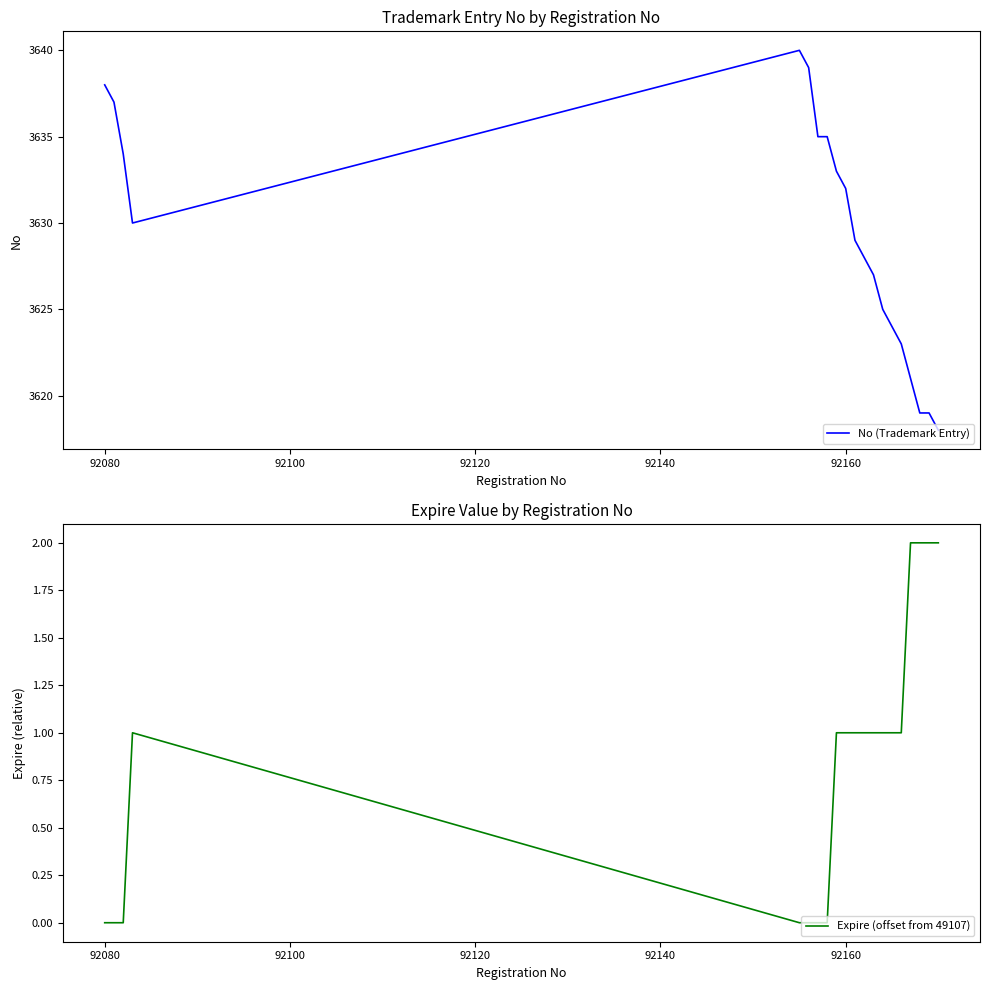

Is the value of Expire (offset from 49107) at 19 greater than the value of No (Trademark Entry) at 17?

No